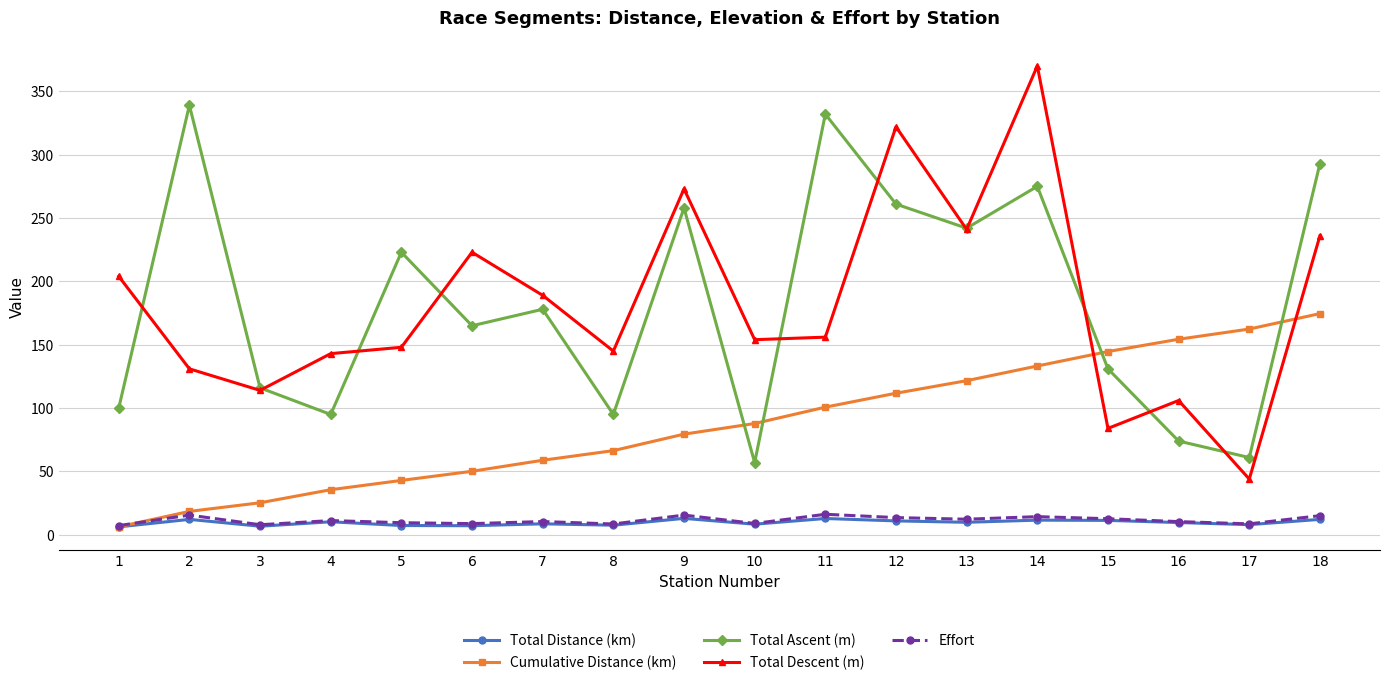

What are all the series names shown in the legend?

Total Distance (km), Cumulative Distance (km), Total Ascent (m), Total Descent (m), Effort